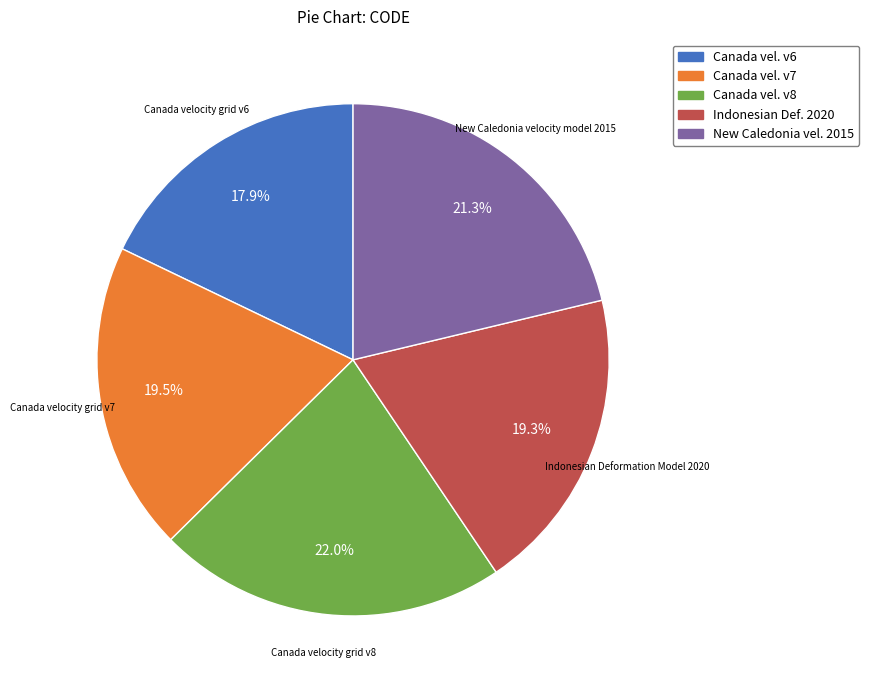

Is there a majority slice in this chart?

No